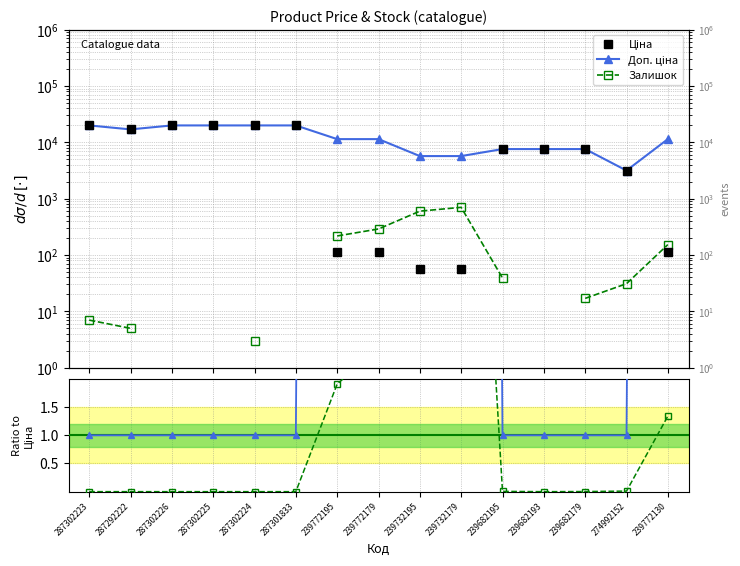

Between 239772179 and 239682195, which series saw the biggest shift?

Ціна